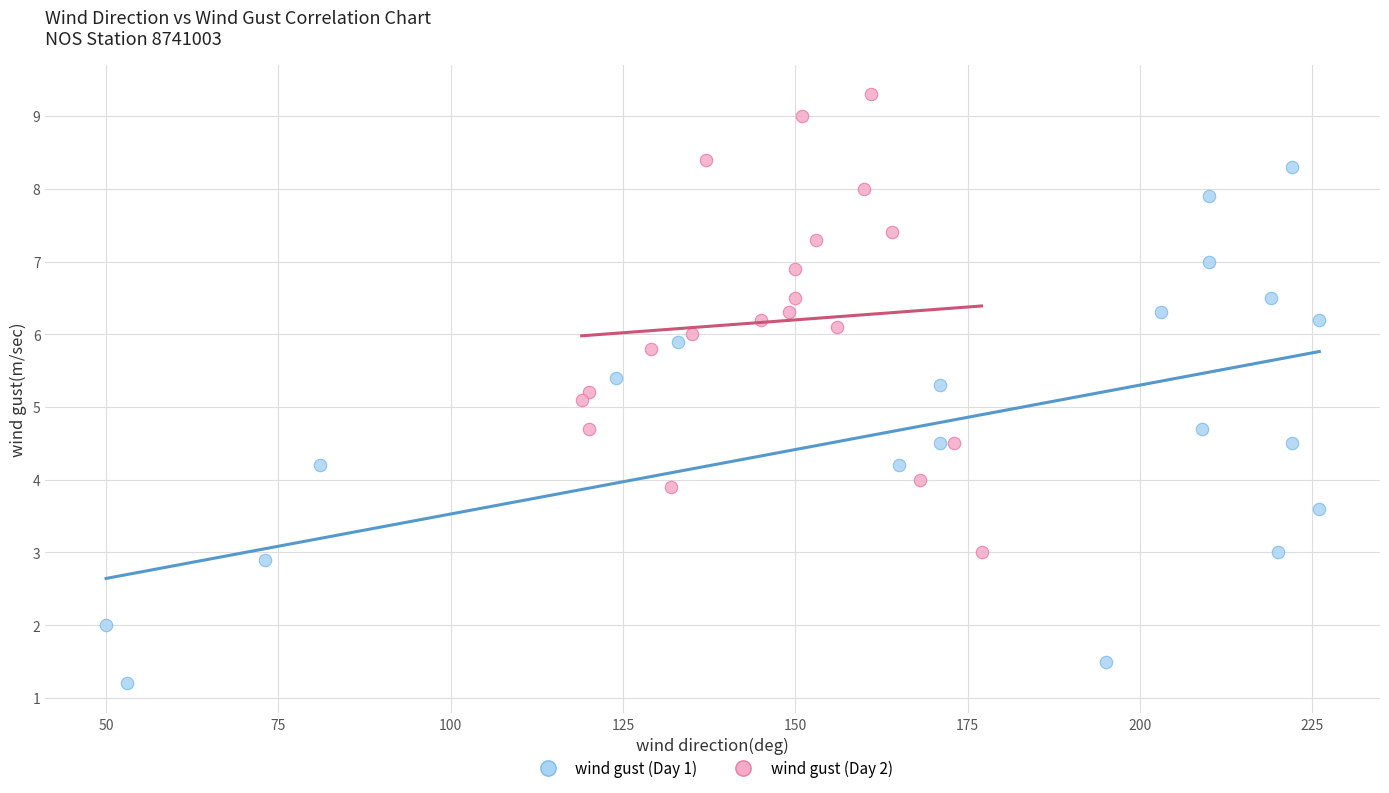

What are all the series names shown in the legend?

wind gust (Day 1), wind gust (Day 2)